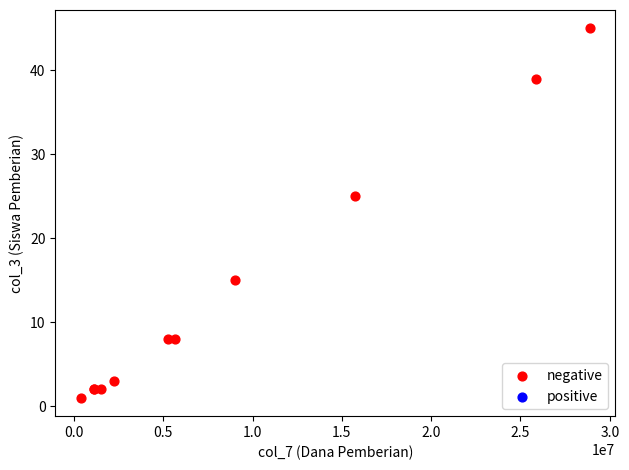

What Y value in the scatter plot is closest to 23?

25